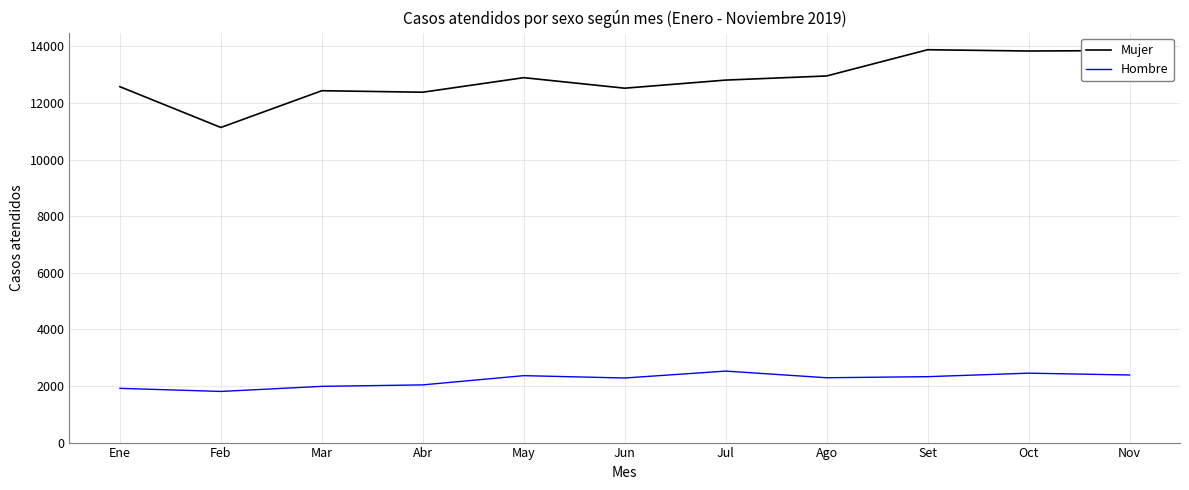

What is the smallest value displayed?

1807